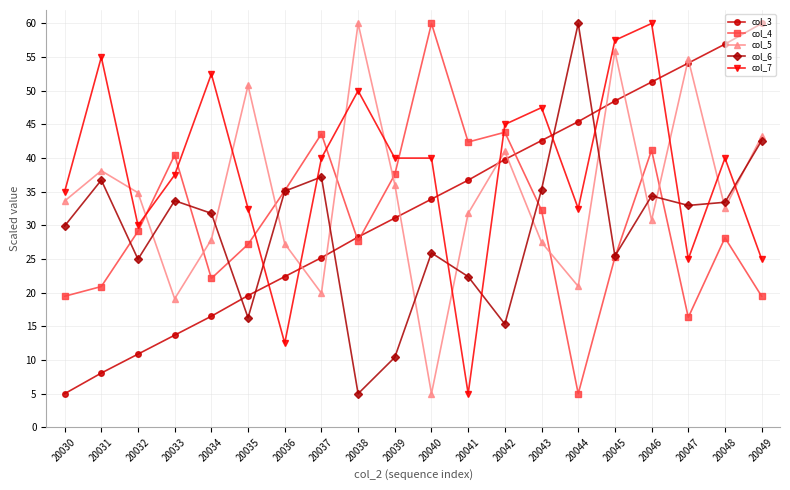

What is the difference between the maximum and second lowest values in the col_6 series?

49.6